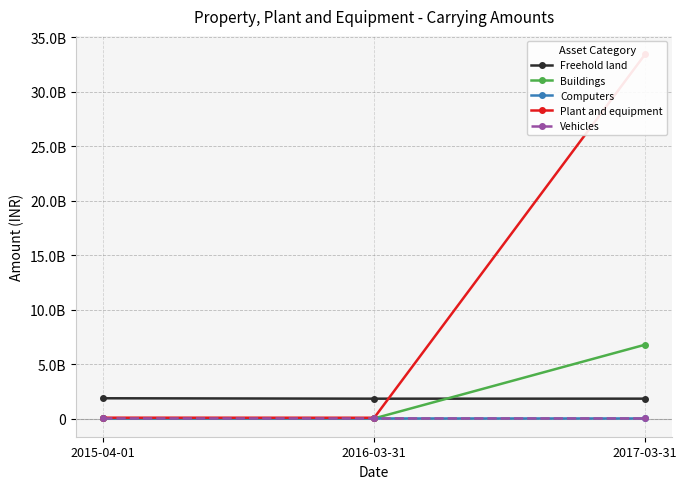

Which series changed the most between 2016-03-31 and 2017-03-31?

Plant and equipment